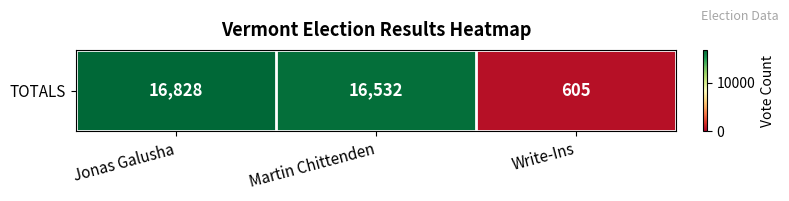

How many data points are less than 16532?

1